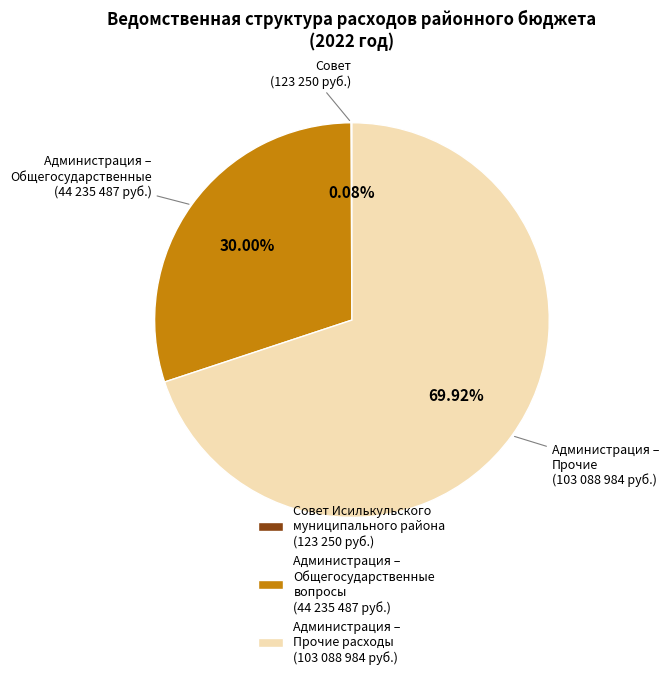

Does Администрация – Прочие расходы (103 088 984 руб.) account for over 50% of the chart?

Yes